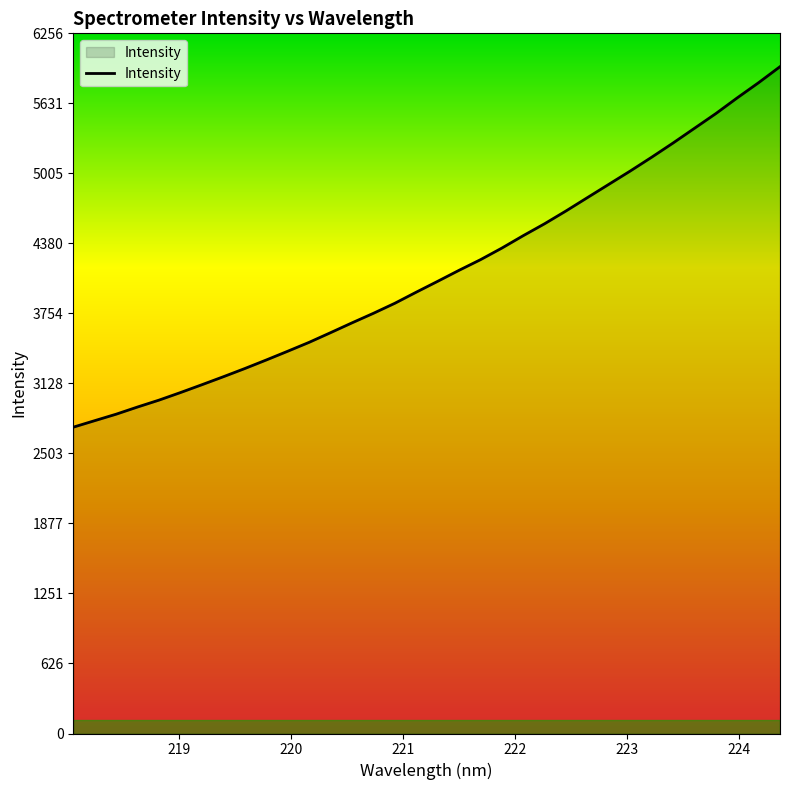

What is the greatest value displayed?

5958.5